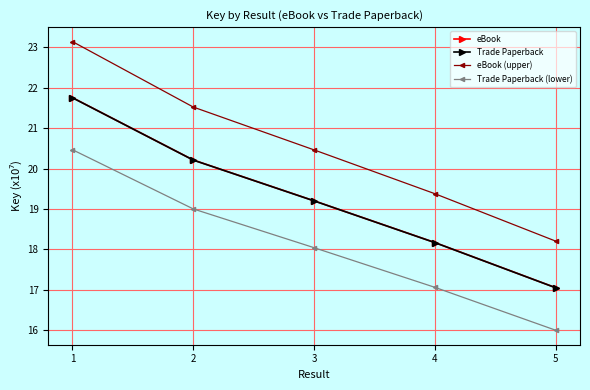

What is the difference between the maximum and minimum values in the Trade Paperback series?

4.7